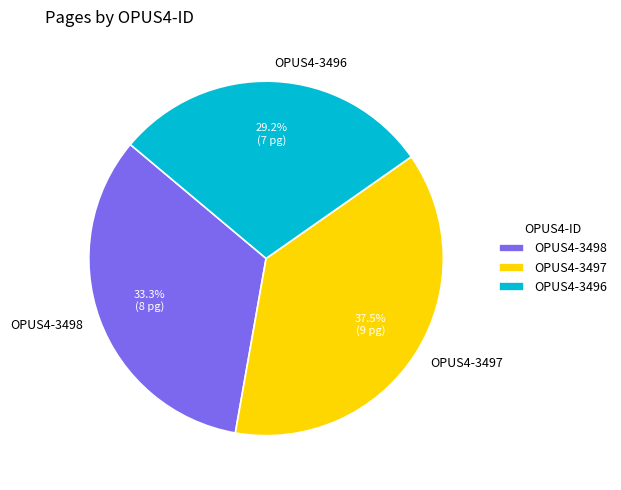

Is it true that OPUS4-3496 is 19% of the pie?

False